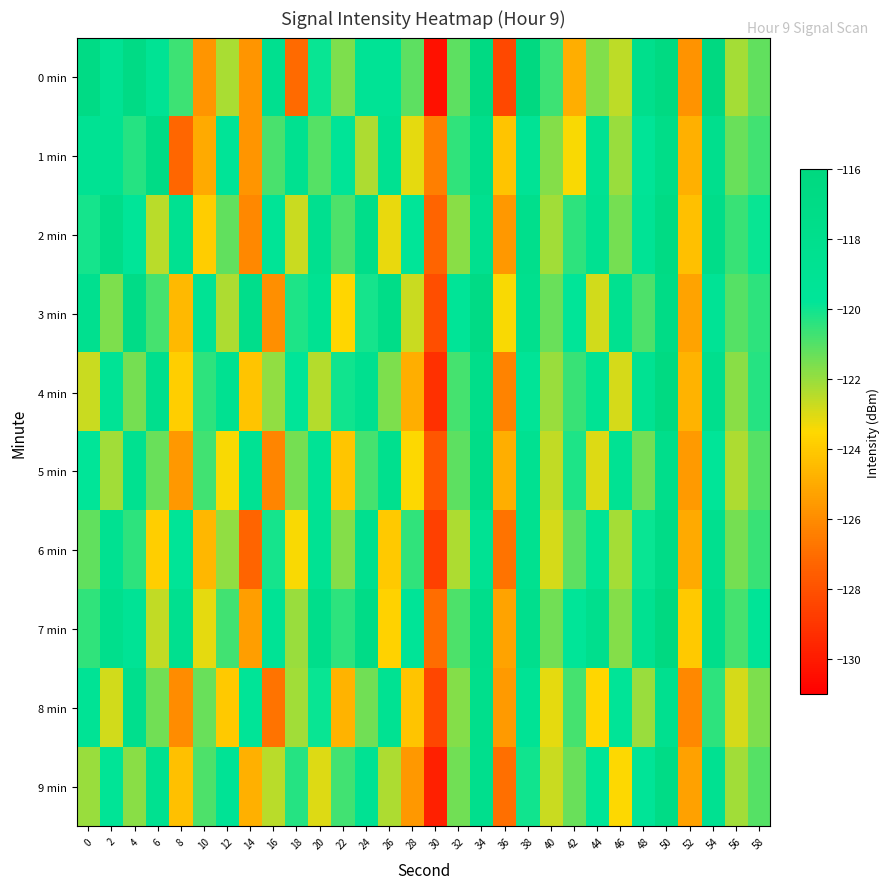

At which category is the sum across all series the highest?

50